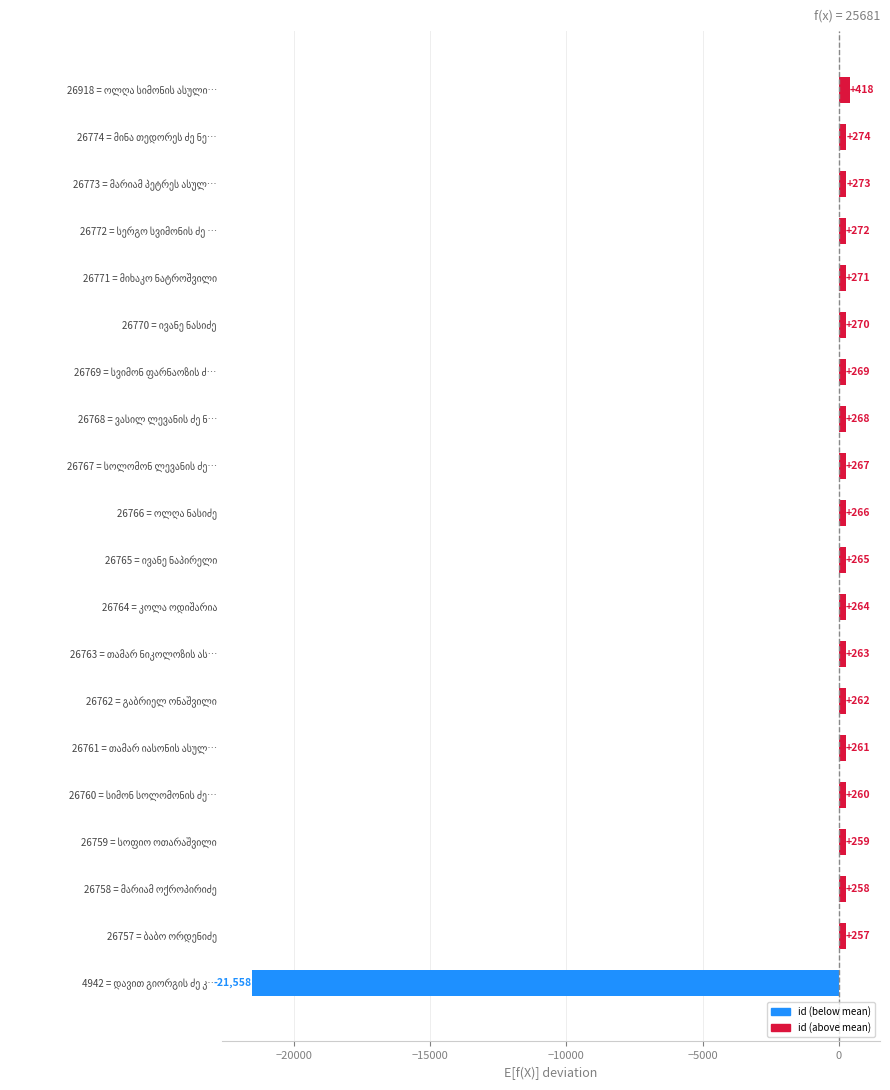

What is the difference between the maximum and minimum values?

21976